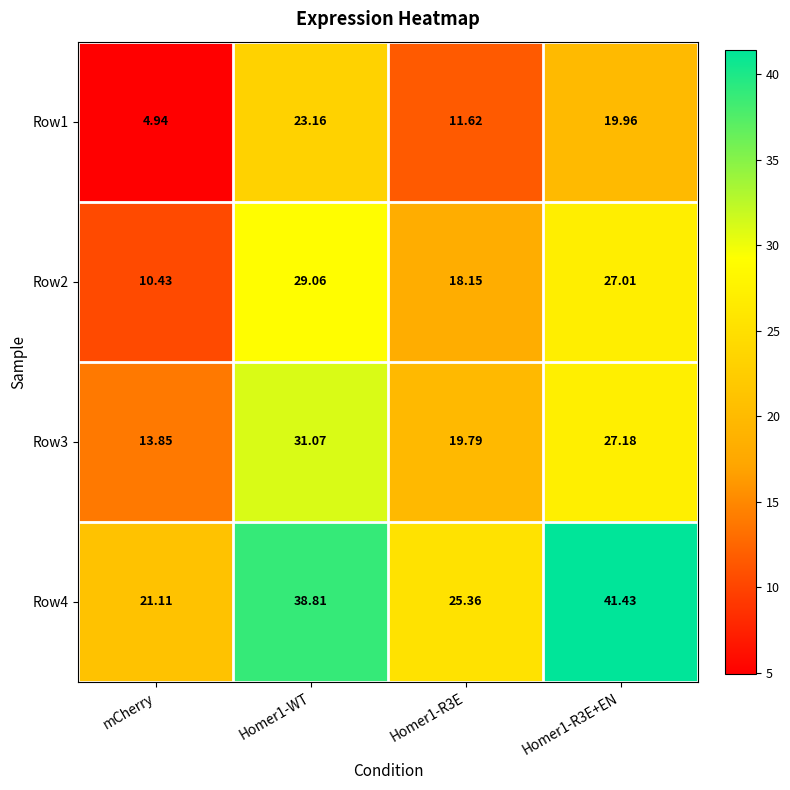

Is the value of Row3 at Homer1-R3E greater than the value of Row4 at Homer1-R3E?

No